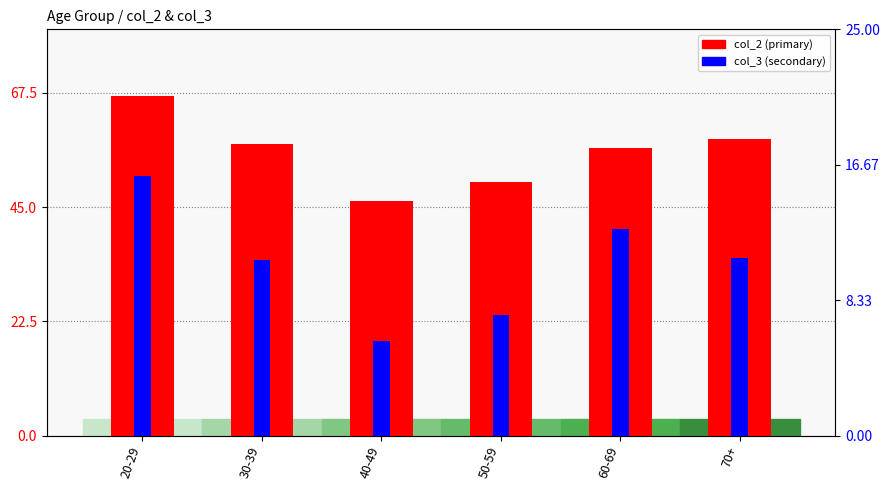

What is the sum of the col_2 values at 60-69 and 40-49?

102.8